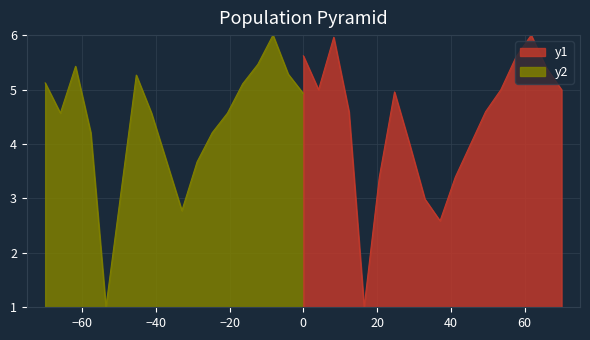

Is it true that col_1 equals 3.9 at 2023/09/15?

False